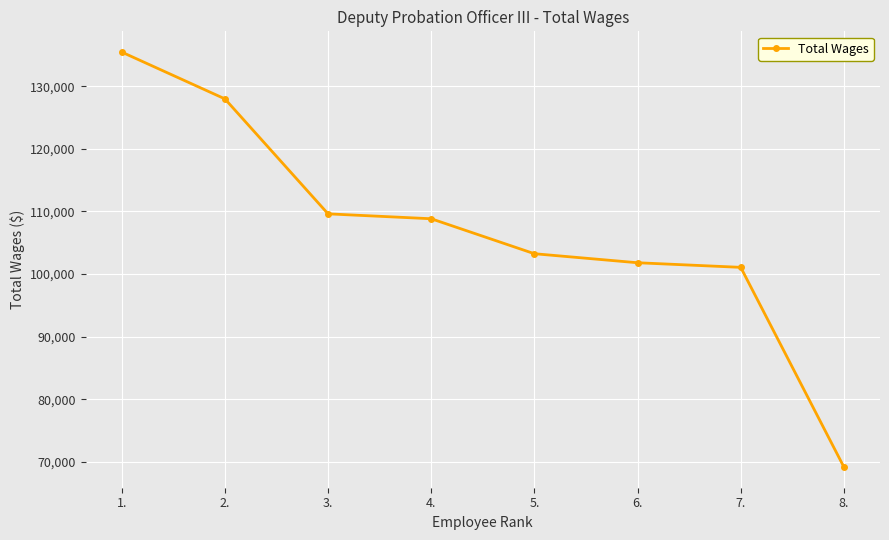

How many distinct data groups are displayed?

1